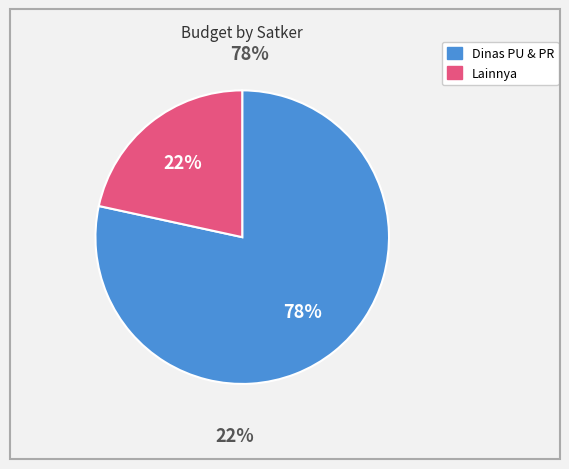

The Badan Pengembangan Sumber Daya Manusia slice represents 11% of the pie. True or false?

False